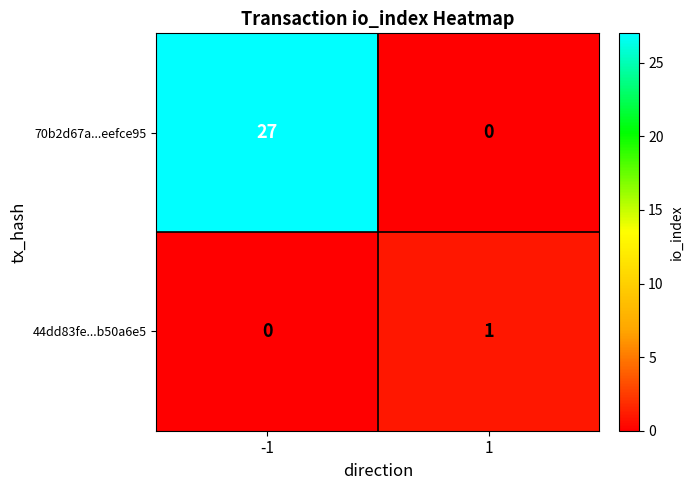

What is the sum of all 70b2d67a...eefce95 values?

27